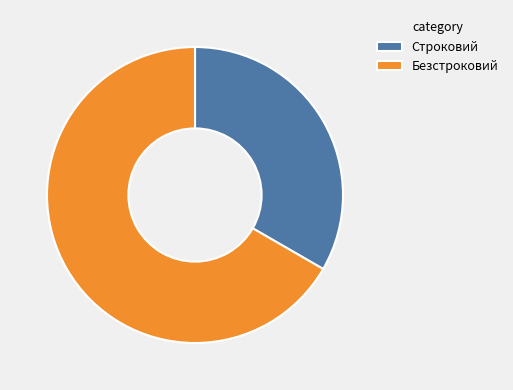

The Строковий slice represents 27% of the pie. True or false?

False